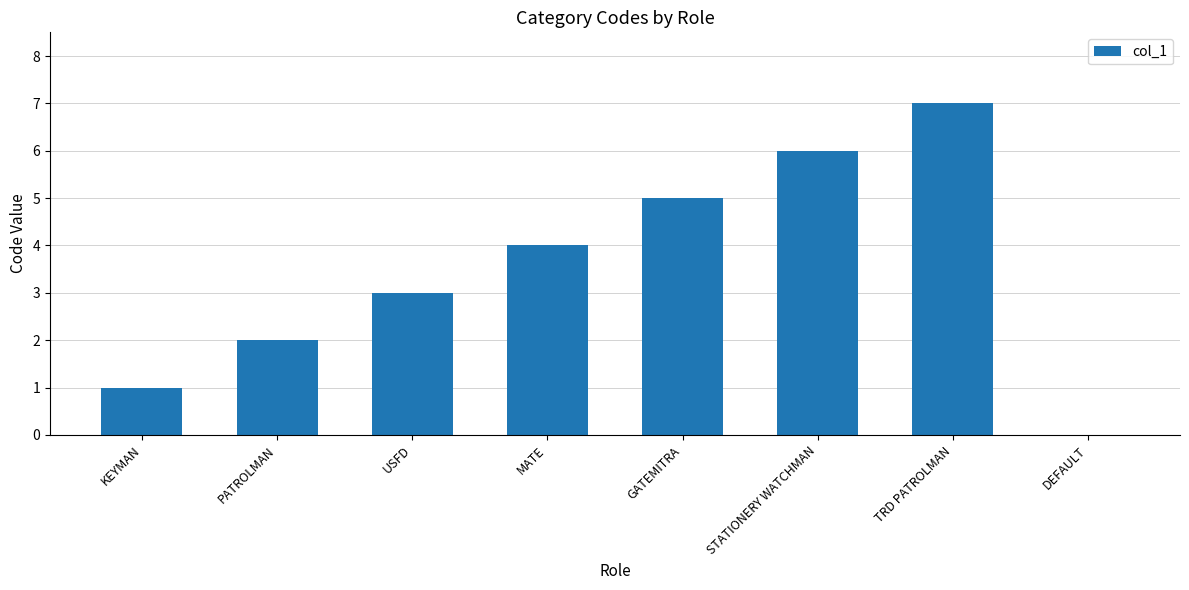

Which category has the highest value across all series?

TRD PATROLMAN